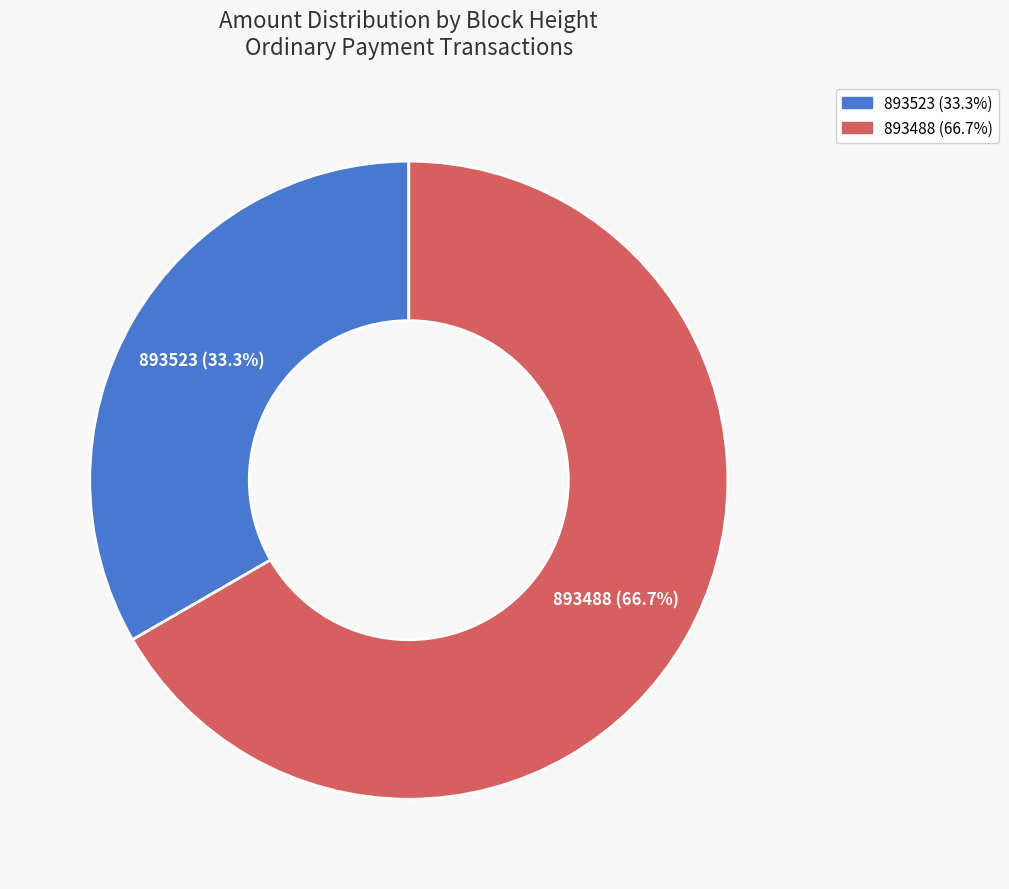

Rank the categories by value from lowest to highest.

893523, 893488